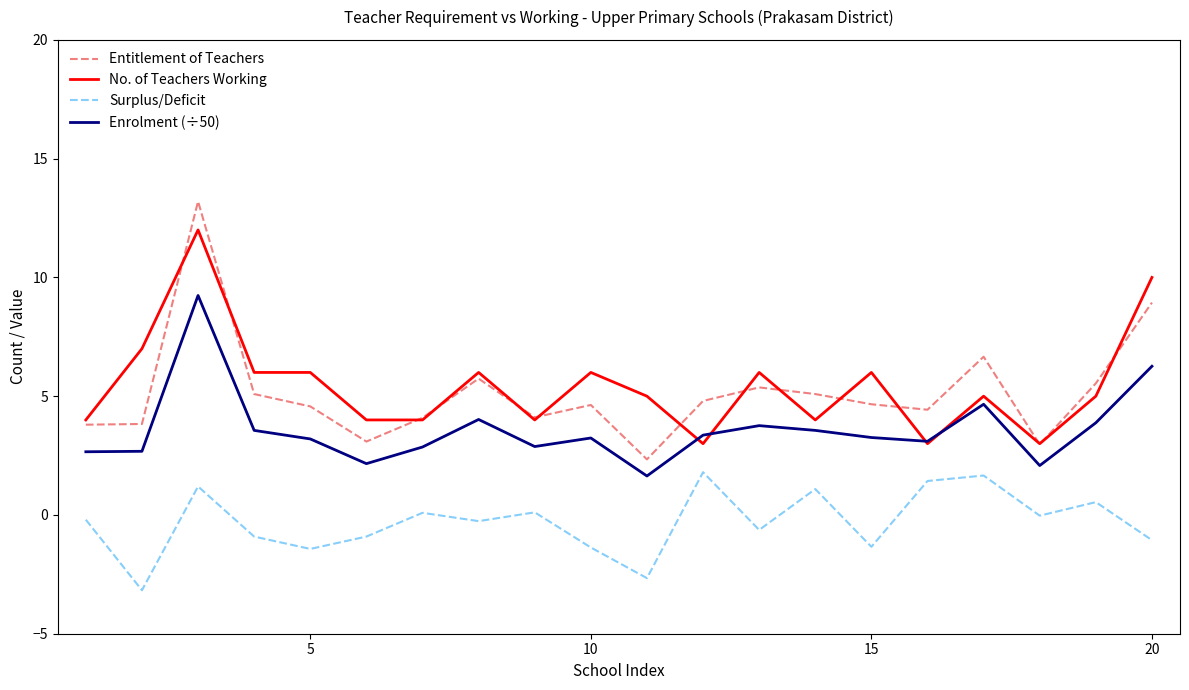

True or false: Enrolment (÷50) and Entitlement of Teachers cross at least once.

False